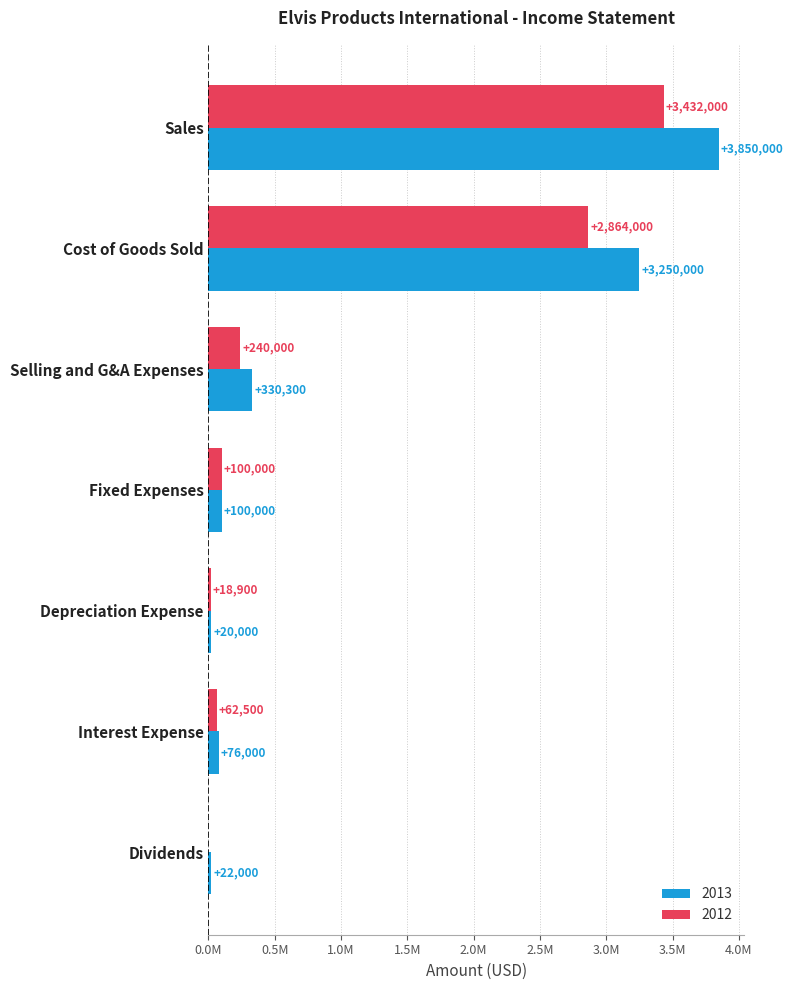

What position from the left is Fixed Expenses?

4